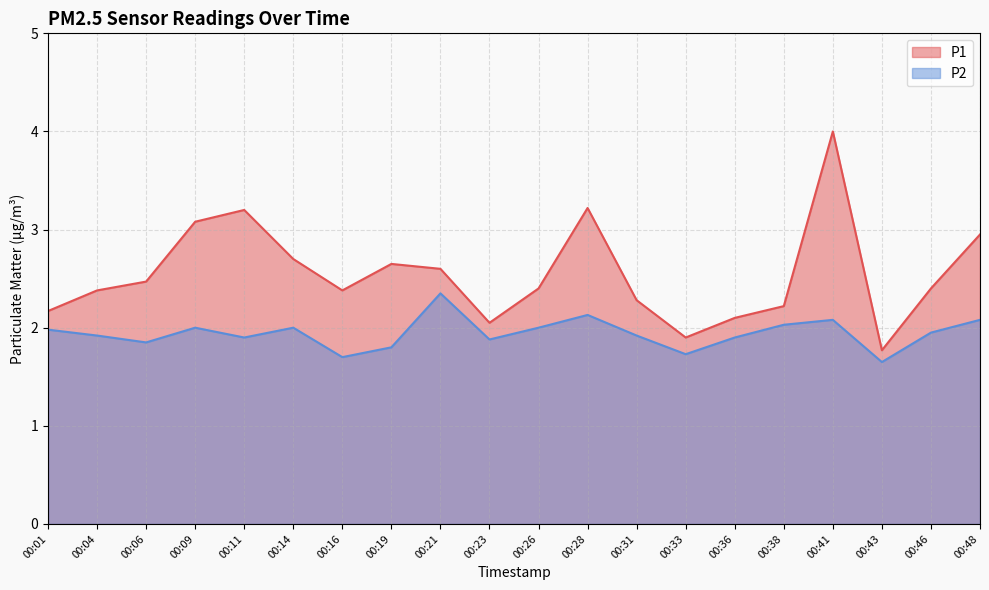

How many lines are shown in the chart?

2